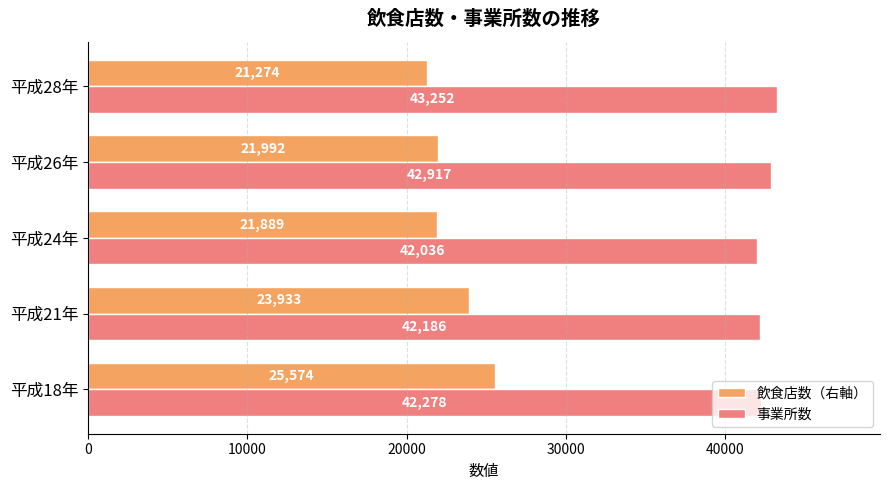

List the labels in order of 飲食店数（右軸） value, largest first.

平成18年, 平成21年, 平成26年, 平成24年, 平成28年